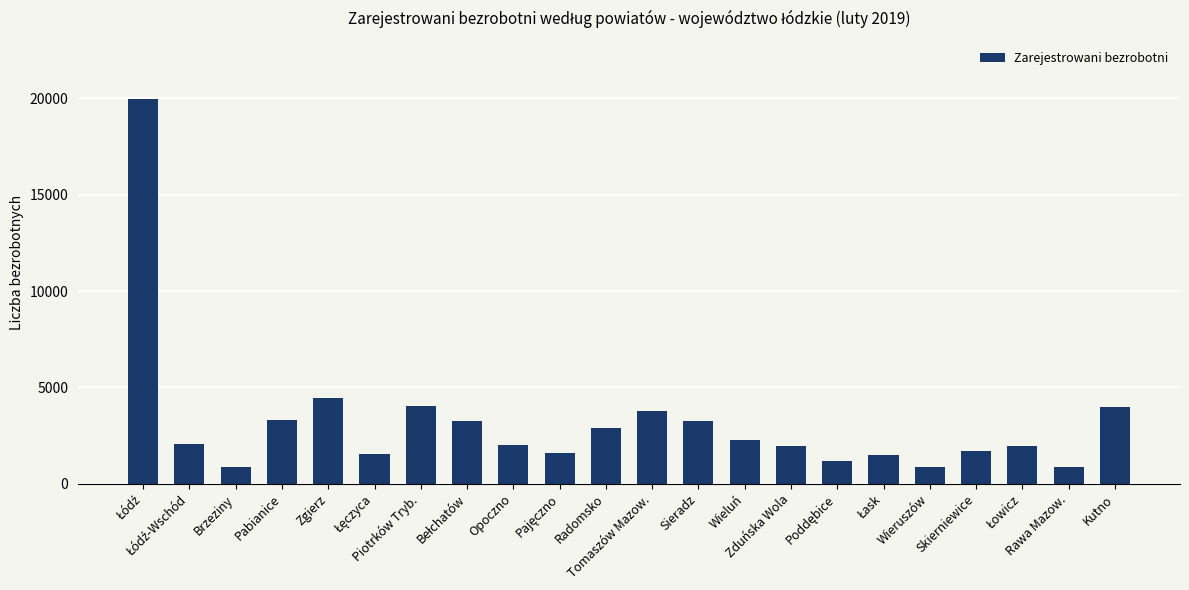

What is the change in value from Pabianice to Zduńska Wola?

-1299